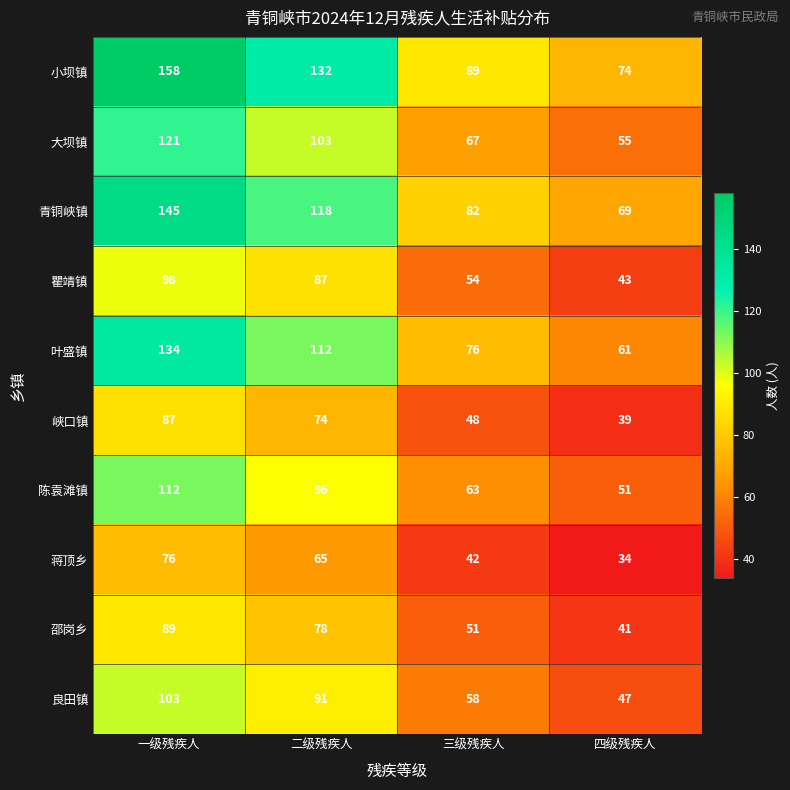

Count the number of categories in the chart.

4